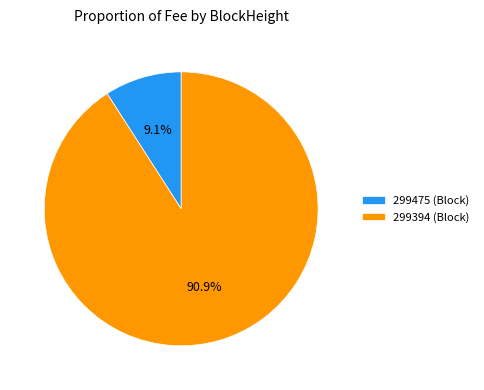

How many slices are in this pie chart?

2